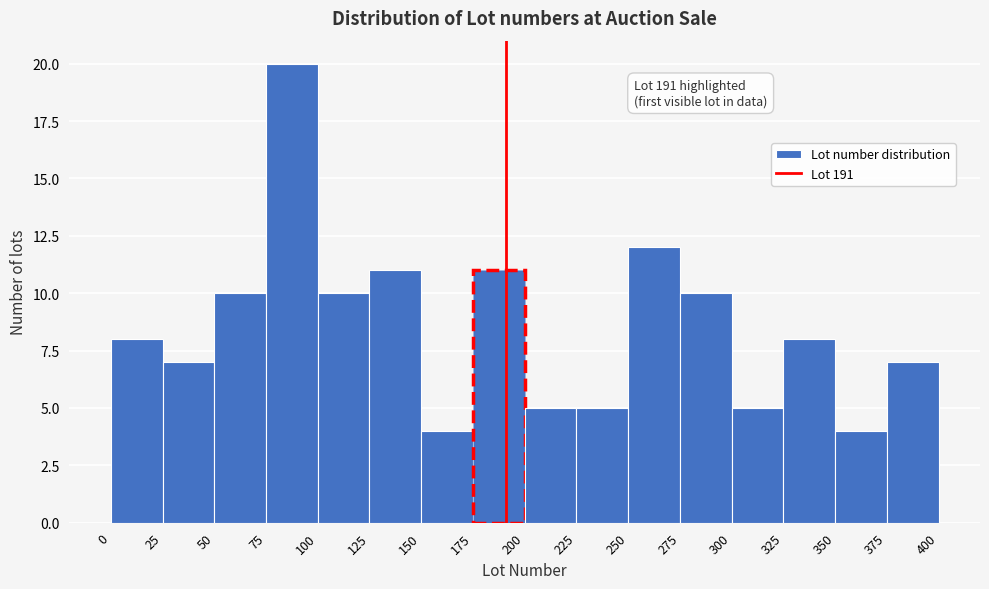

Which range on the x-axis has the tallest bar?

75 to 100